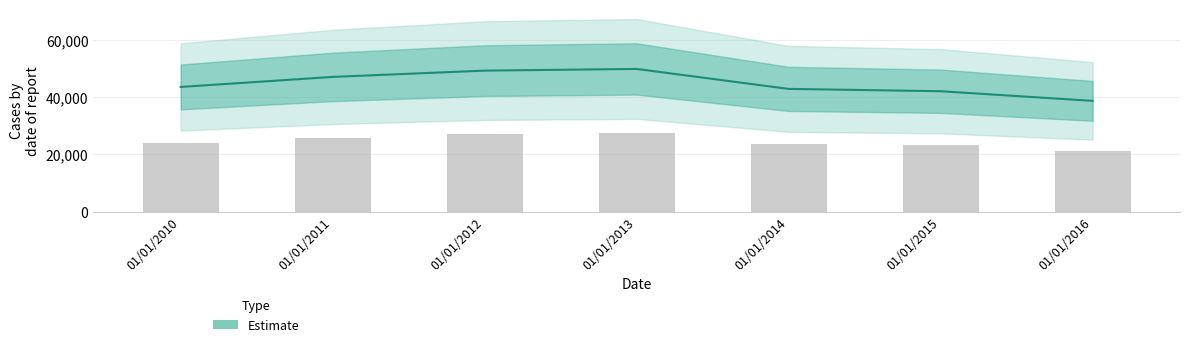

At which label is the value closest to 44335?

01/01/2010